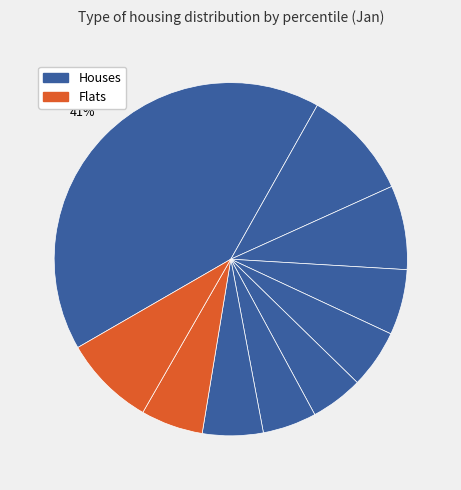

How many segments does this pie chart have?

10